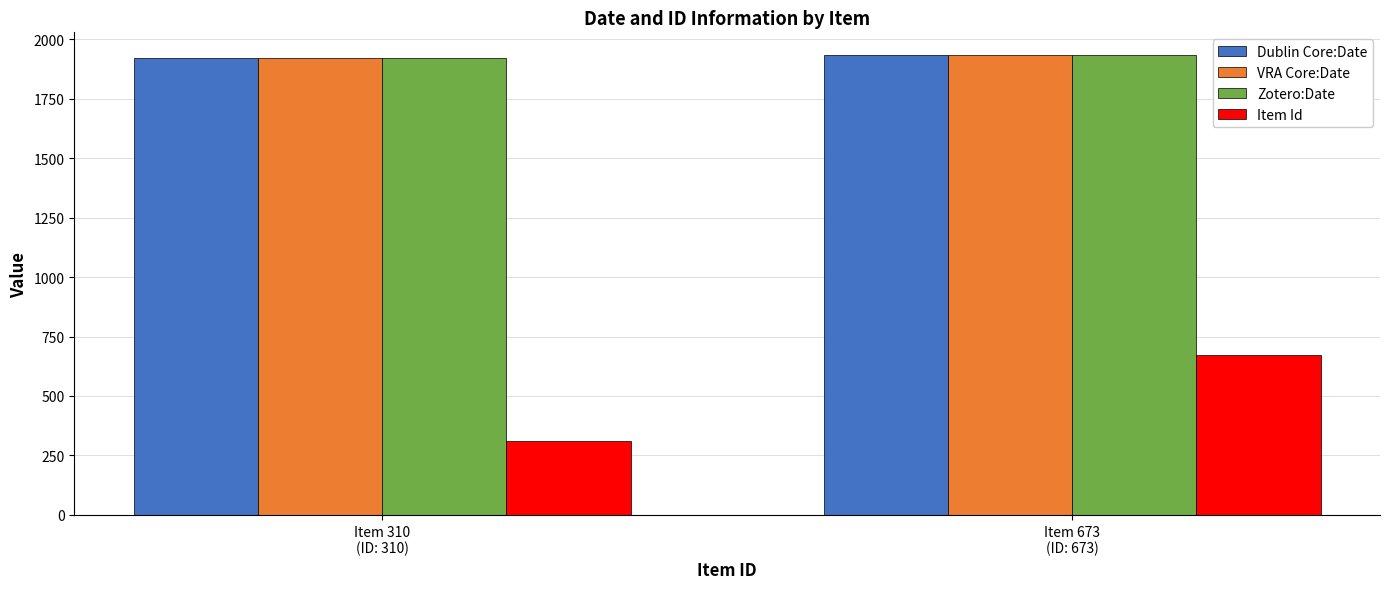

The Dublin Core:Date series shows 416 at Item 310
(ID: 310). True or false?

False